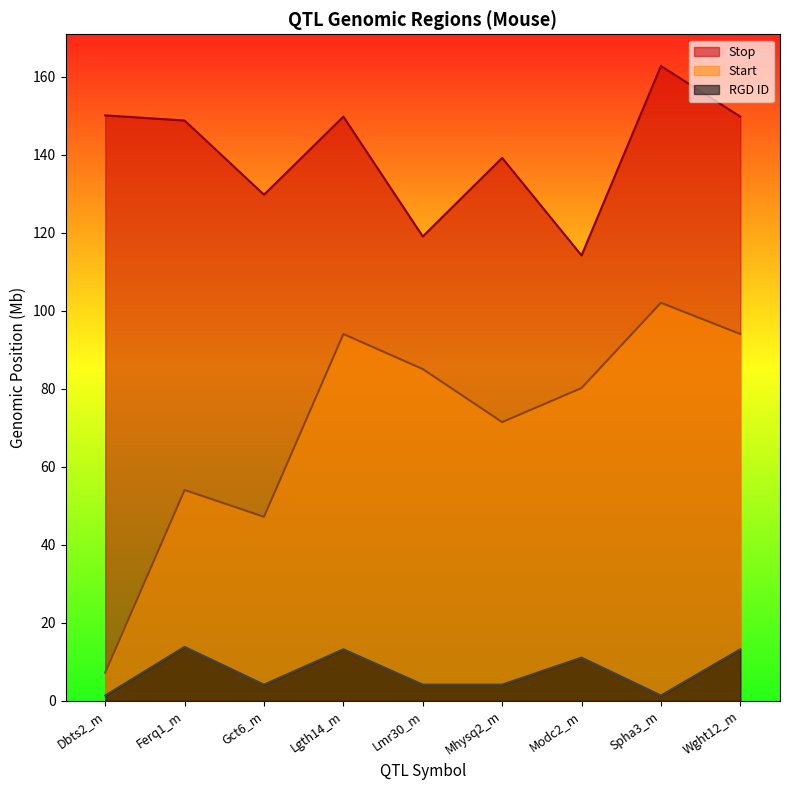

What is the label of the 6th point from the left?

Mhysq2_m